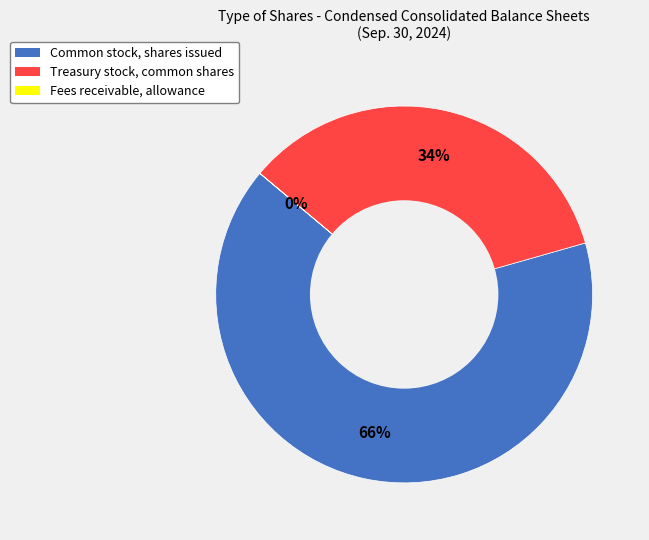

Does Treasury stock, common shares account for over 50% of the chart?

No